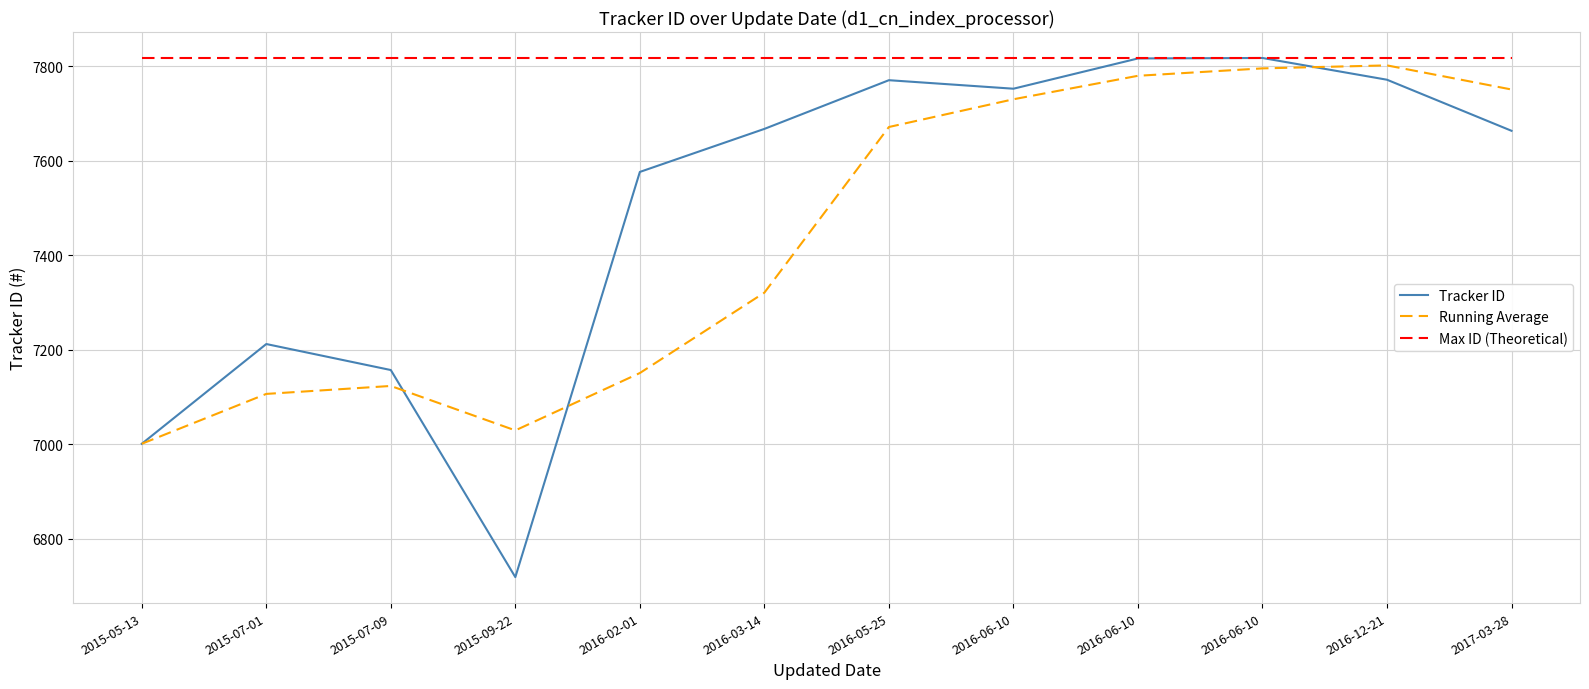

What is the difference between the maximum and minimum values in the Running Average series?

800.3